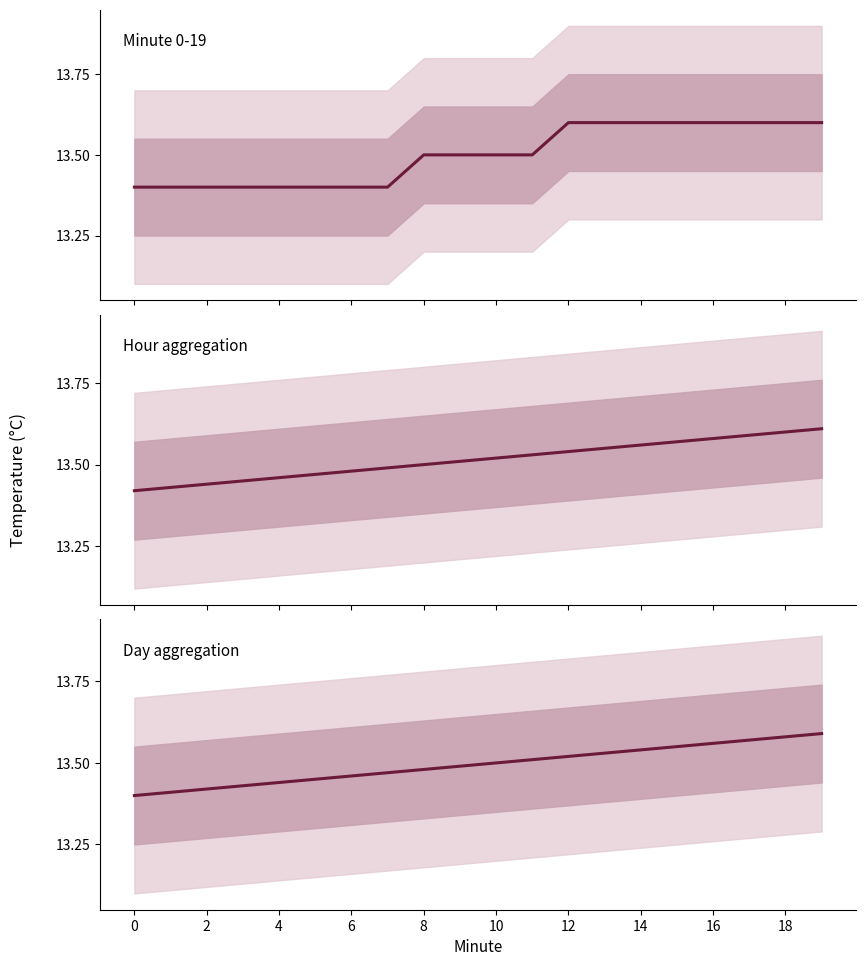

Count the Day aggregation values in the range 13 to 14.

20